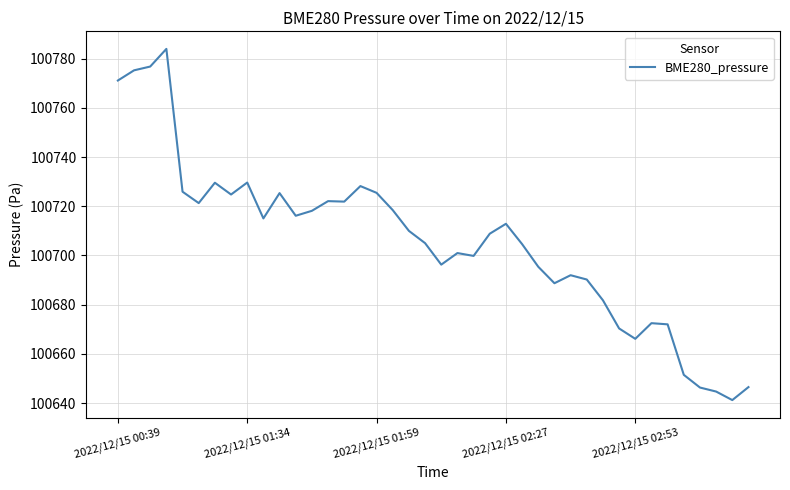

What is the greatest value displayed?

100784.0